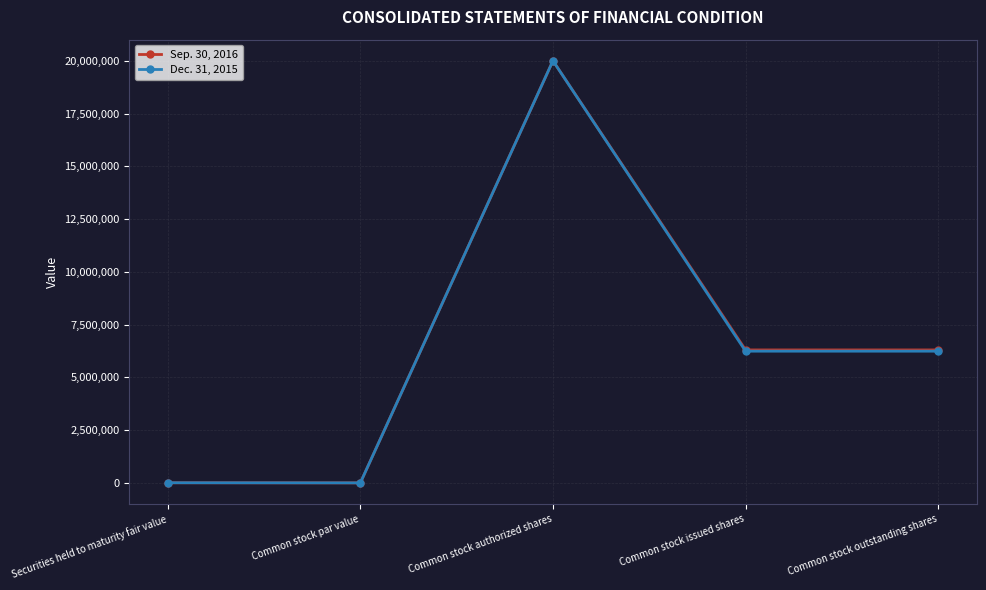

The Dec. 31, 2015 series shows 6240241 at Common stock outstanding shares. True or false?

True